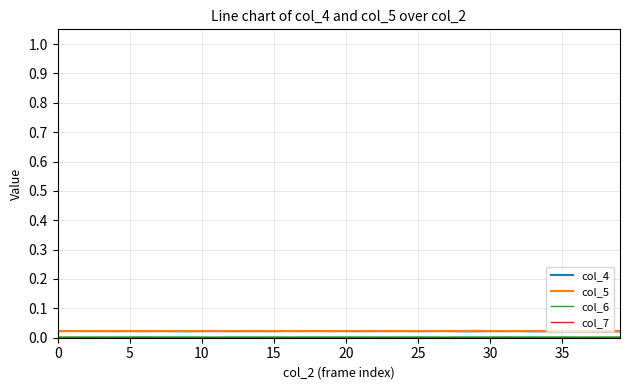

At which category is the sum across all series the highest?

36